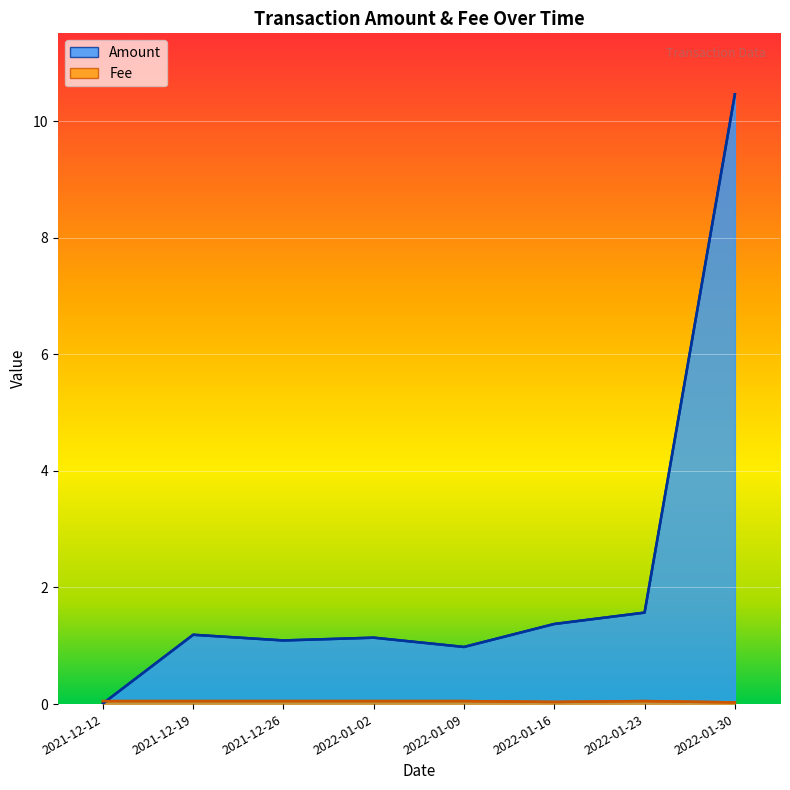

Which category has the highest value in the Amount series?

2022-01-30